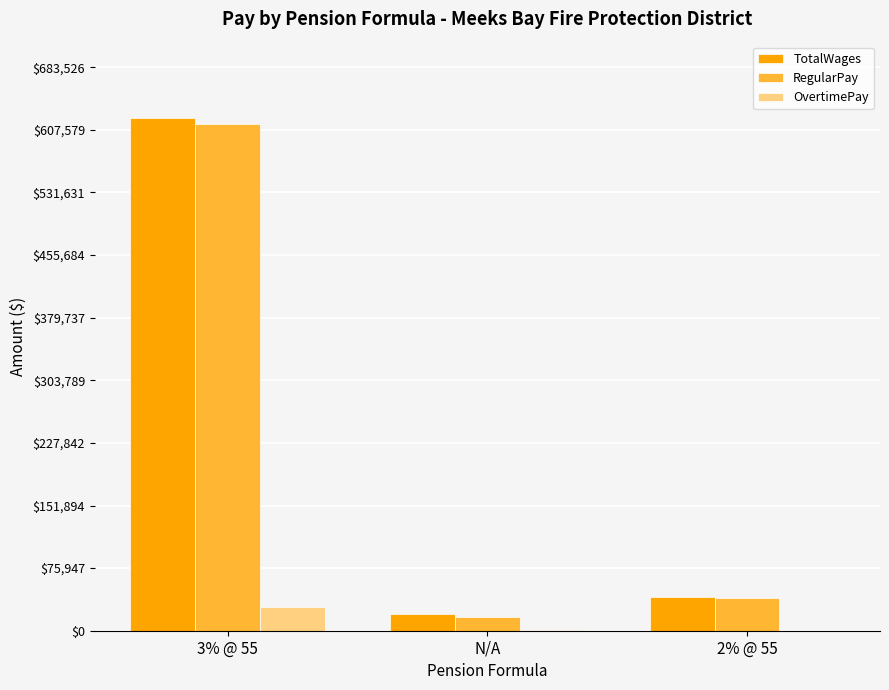

Is the value of TotalWages at 3% @ 55 greater than the value of OvertimePay at 3% @ 55?

Yes